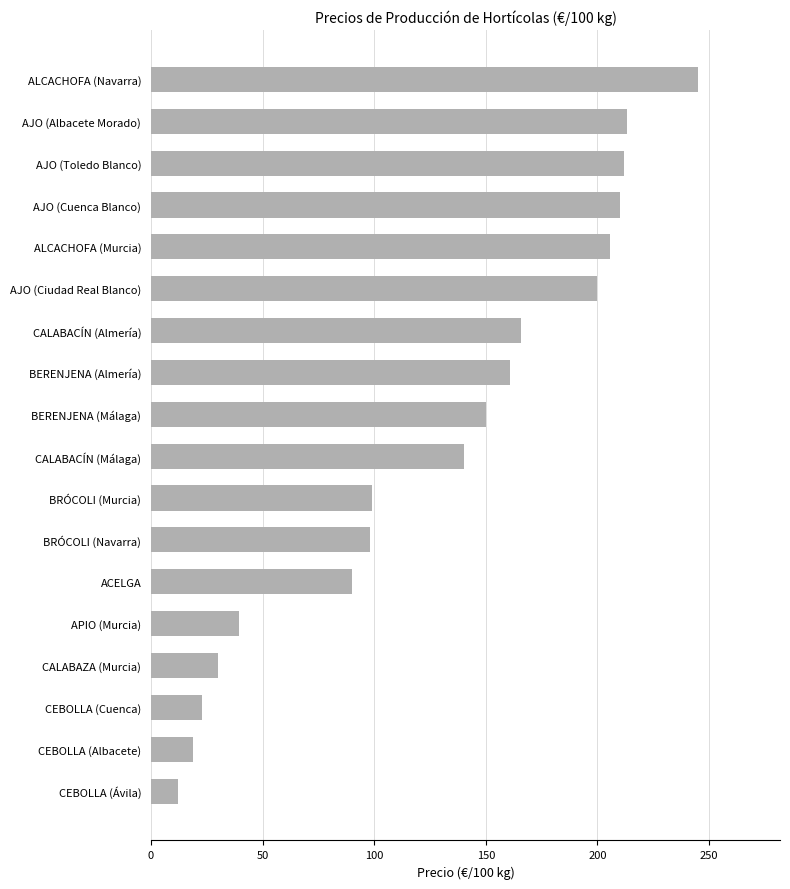

How many categories are shown in the chart?

18